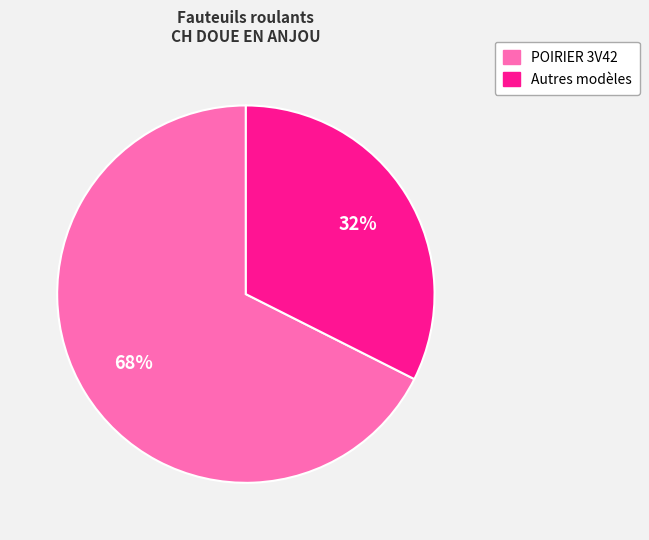

Is there any slice that represents more than half of the pie?

Yes